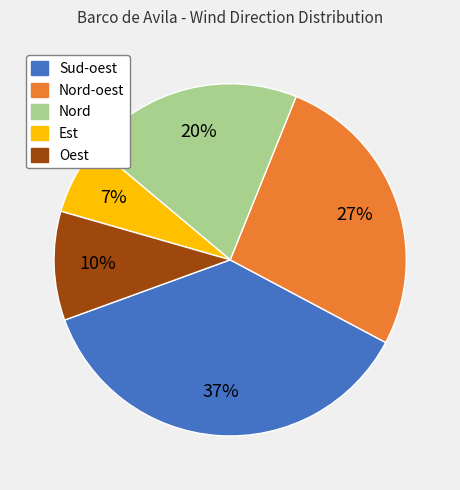

To the nearest percent, what is the average slice percentage?

20%